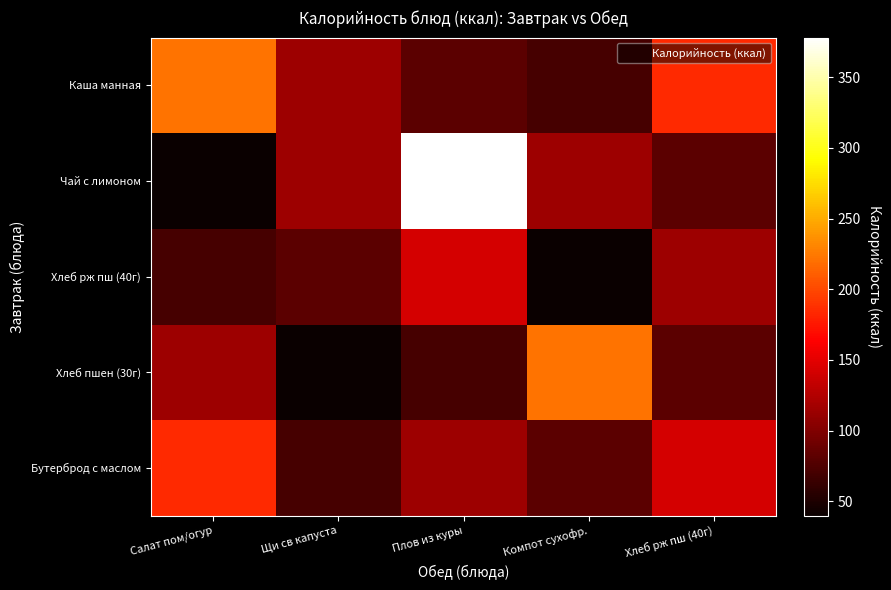

What is the total value across all series at Хлеб рж пш (40г)?

605